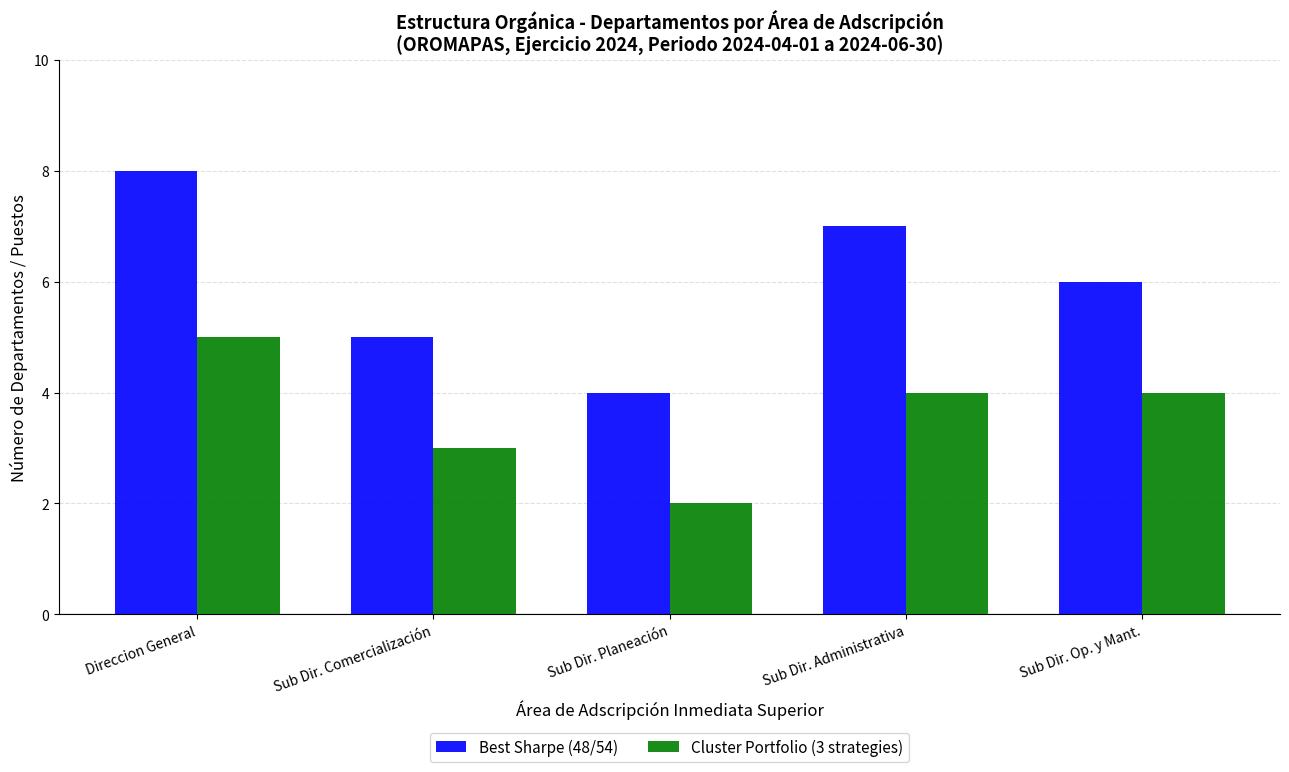

What are all the series names shown in the legend?

Best Sharpe (48/54), Cluster Portfolio (3 strategies)